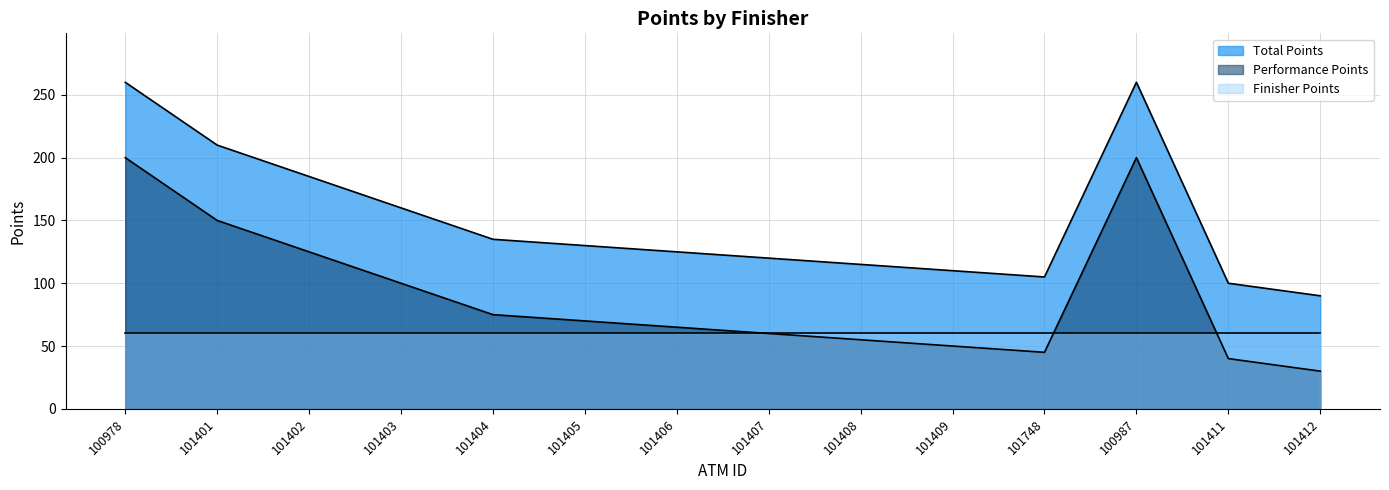

How many lines are shown in the chart?

3